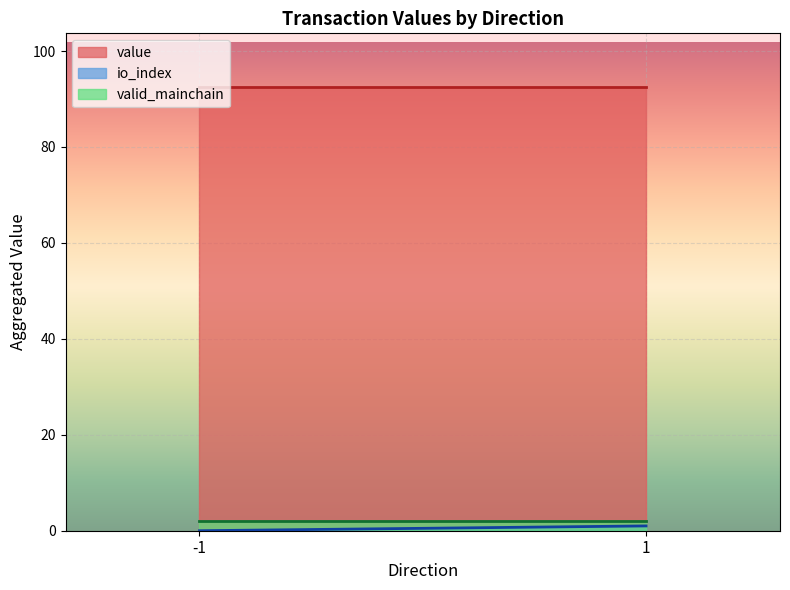

Is the value of value at 1 greater than the value of io_index at 1?

Yes